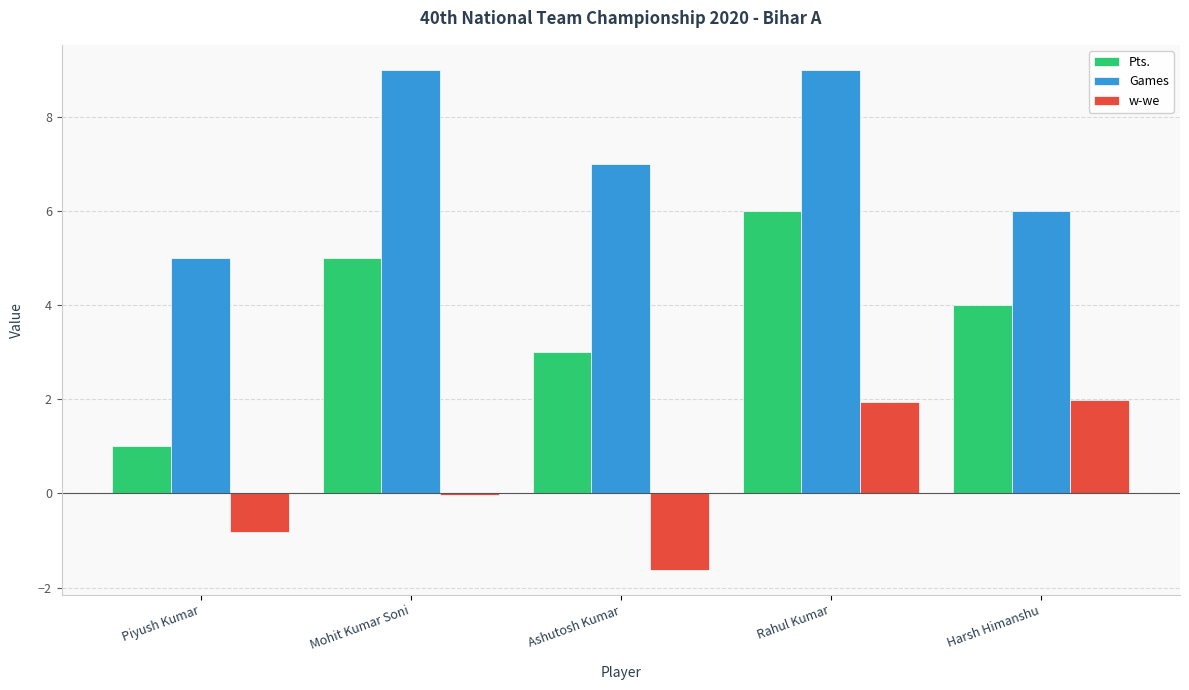

How many distinct data groups are displayed?

3